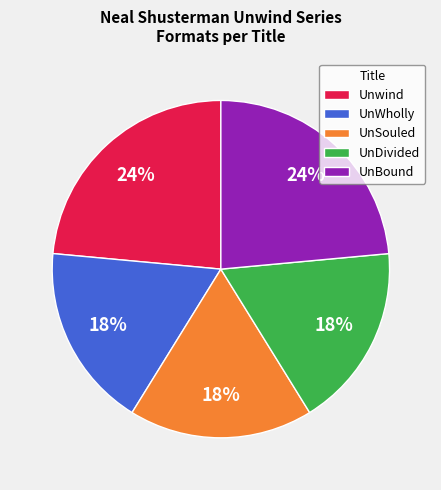

Count the number of slices in the pie.

5